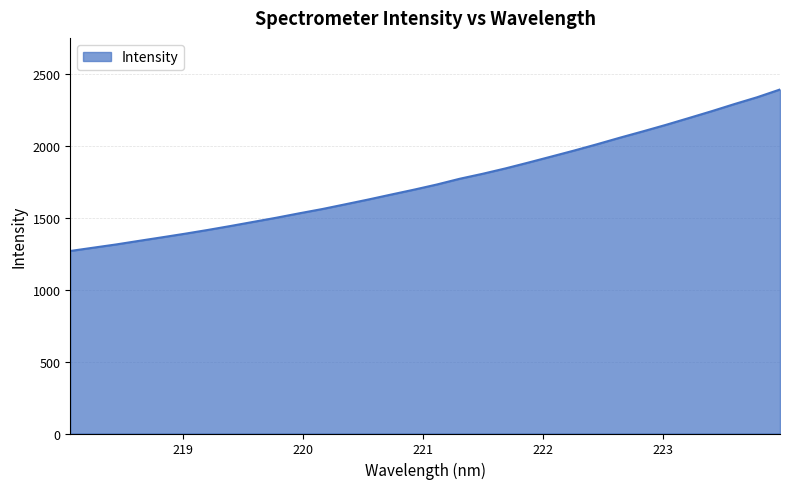

What is the minimum value shown in the chart?

1267.5